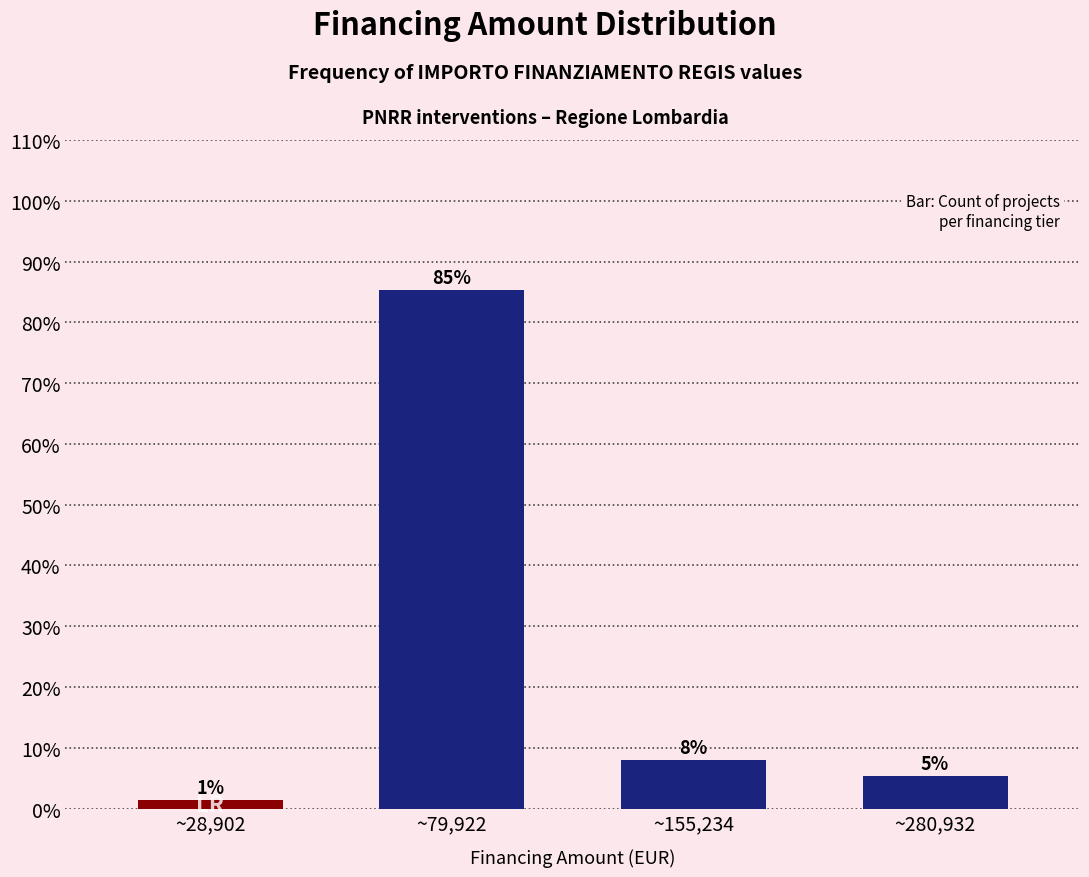

What is the maximum value shown in the chart?

85.3